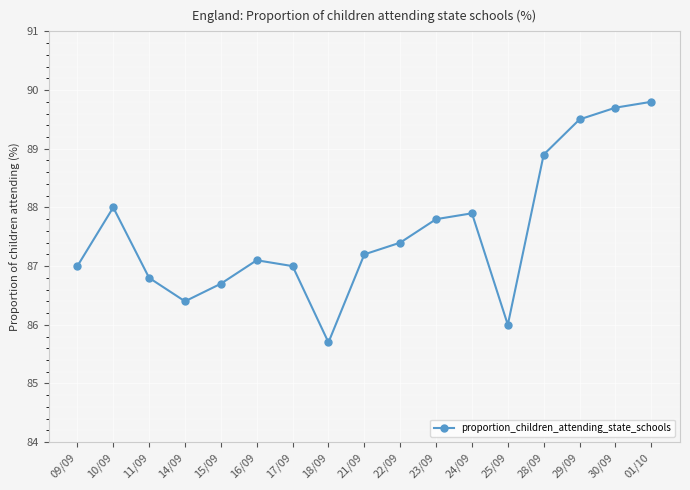

What position from the right is 17/09?

11